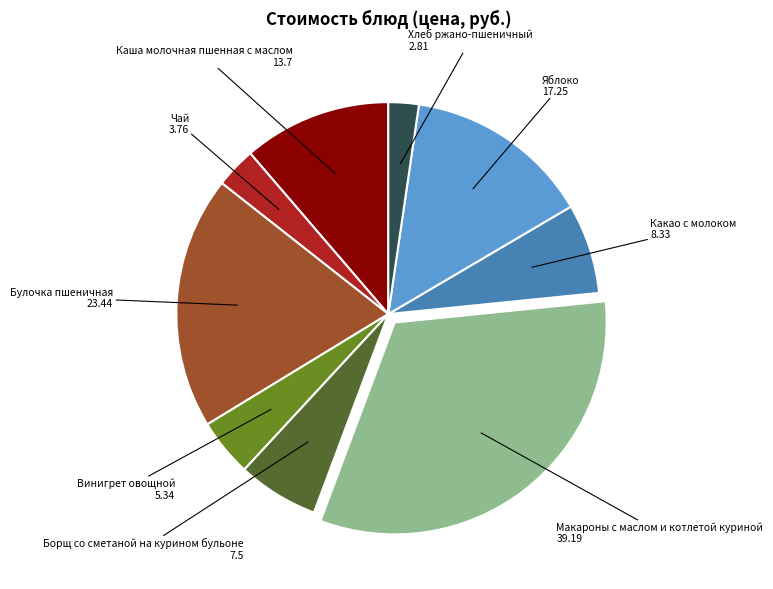

Approximately how many times larger is the value at Булочка пшеничная compared to Борщ со сметаной на курином бульоне?

3.1